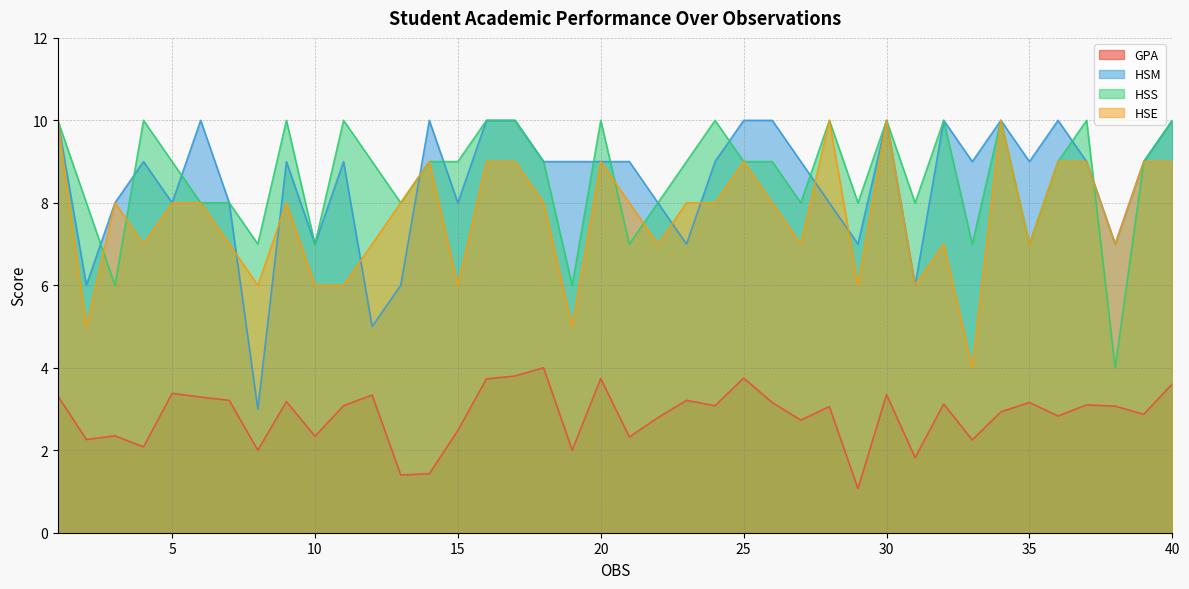

Which series has the largest range (max minus min)?

HSM